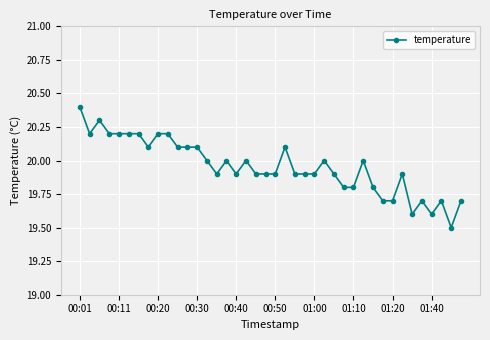

True or false: the data has more than 0 interior local peaks.

True